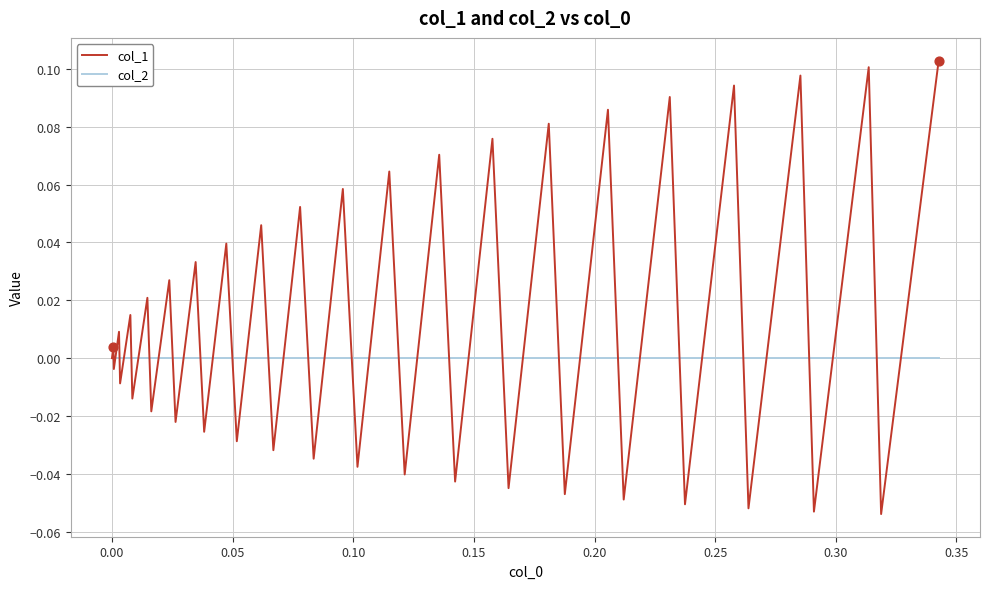

Which series has the largest total across all categories?

col_1